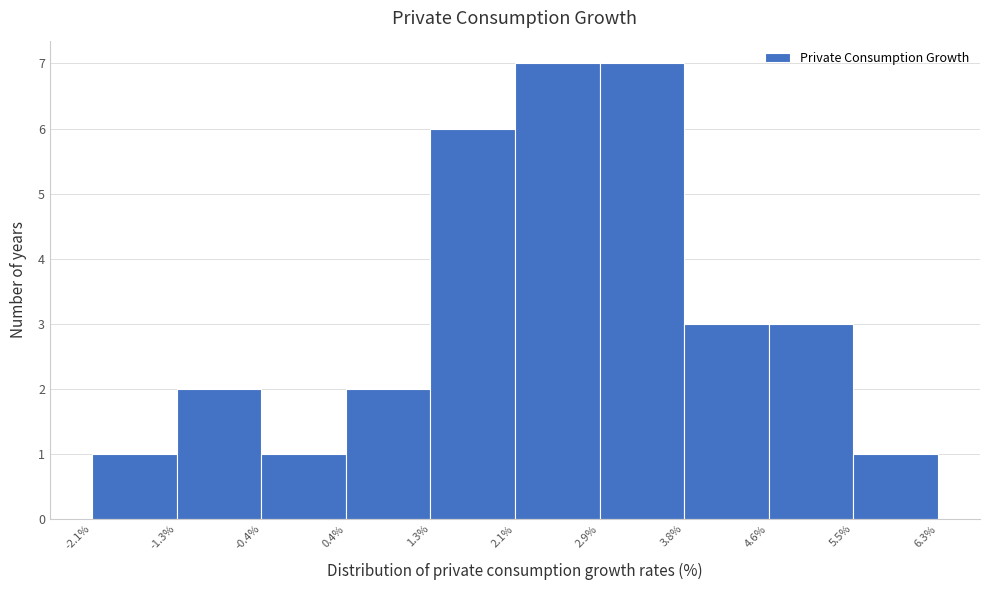

What is the height of the bar covering 0.4% to 1.3% on the x-axis? The values are not printed on the chart, so give them approximately, as read against the axis.

2